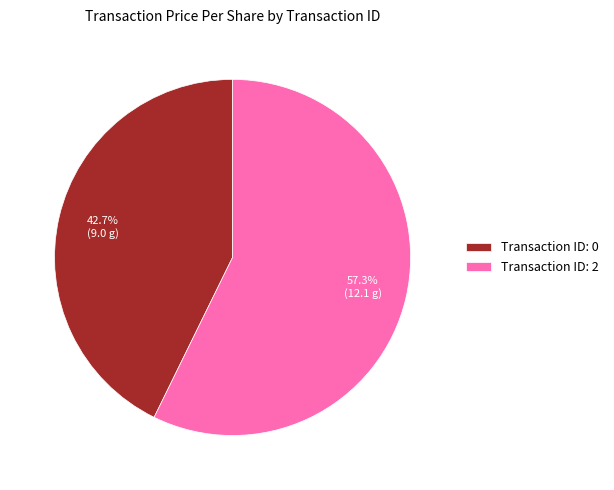

How many slices are in this pie chart?

2